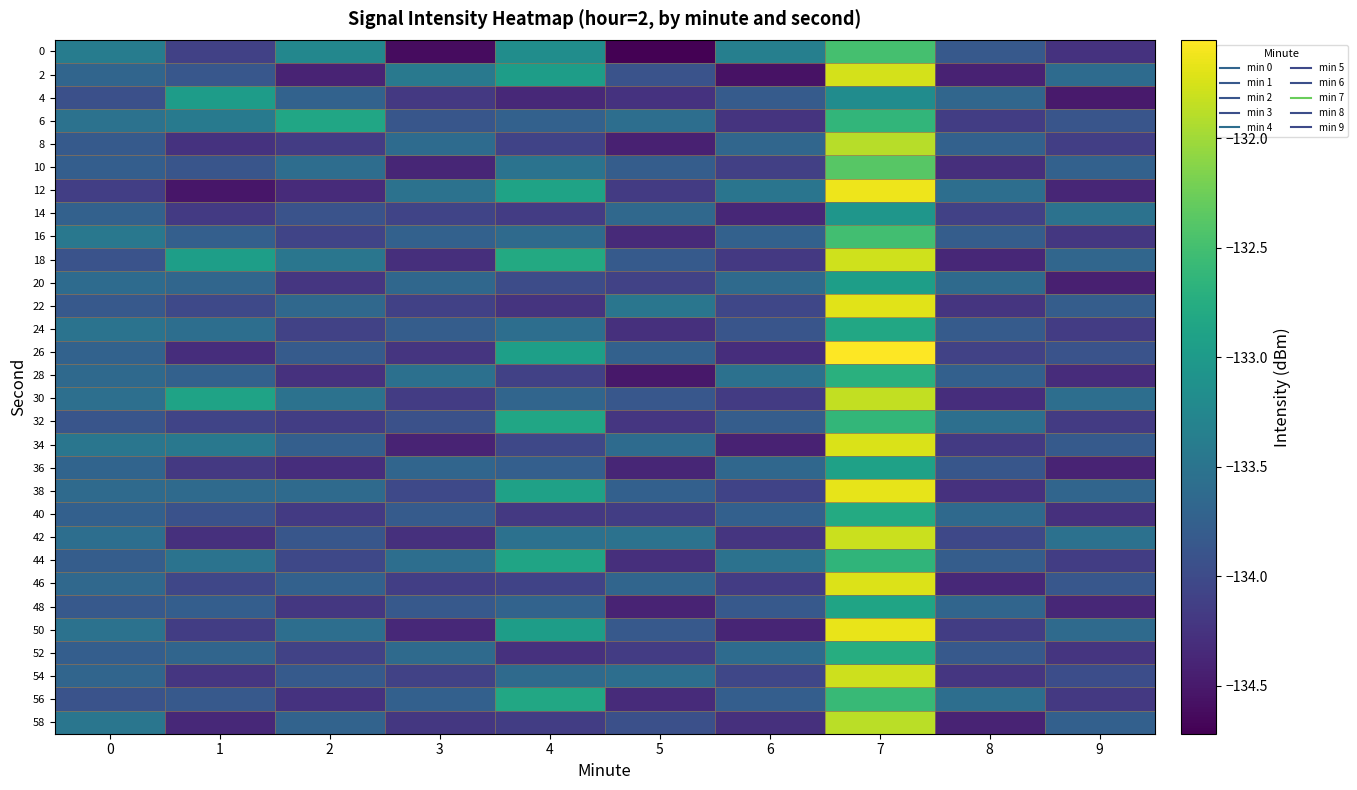

What is the total value across all series at 6?

-4018.6